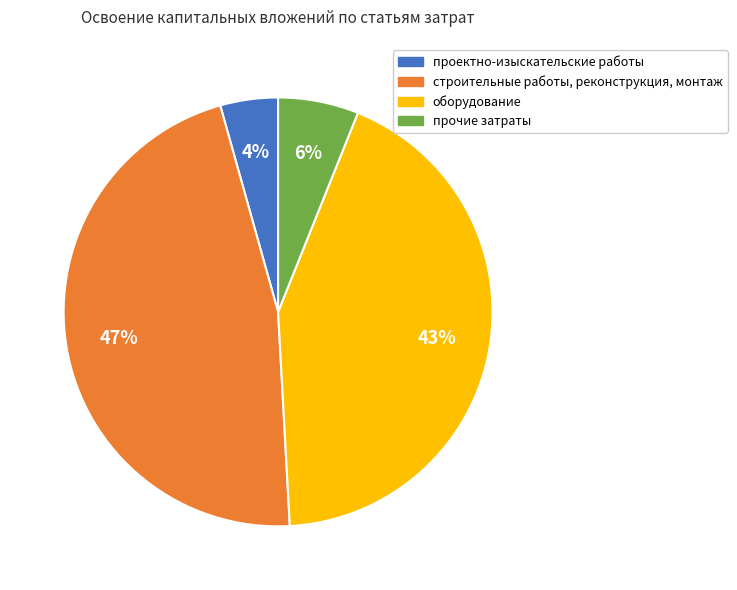

How many slices are in this pie chart?

4